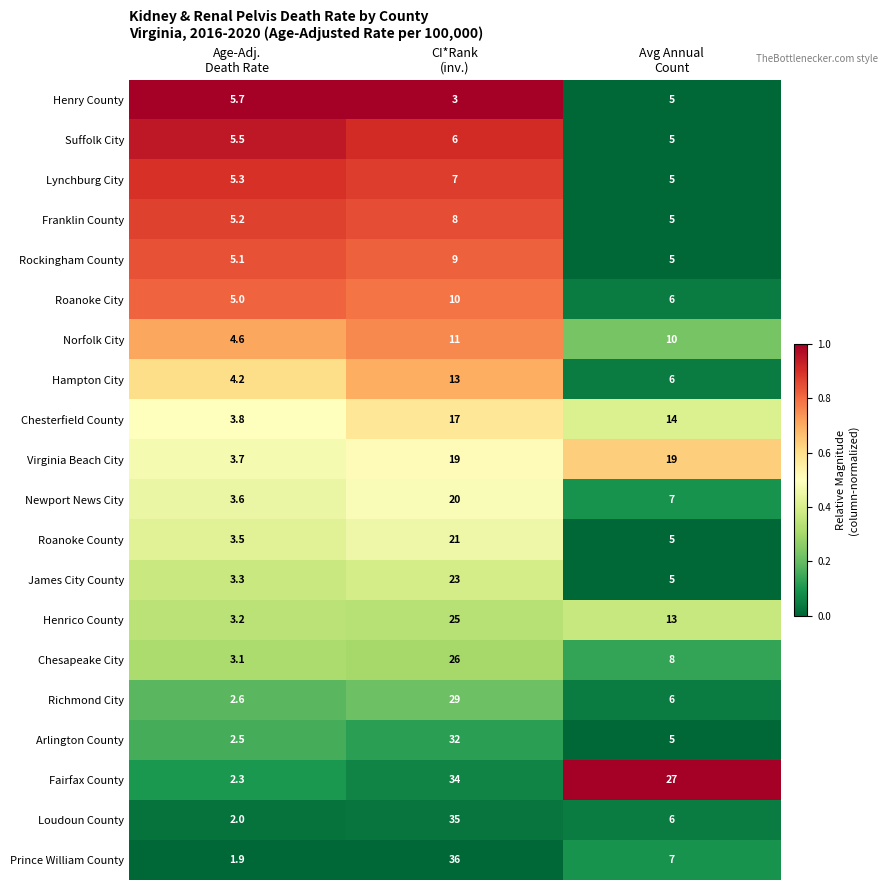

What is the maximum value shown in the chart?

36.0